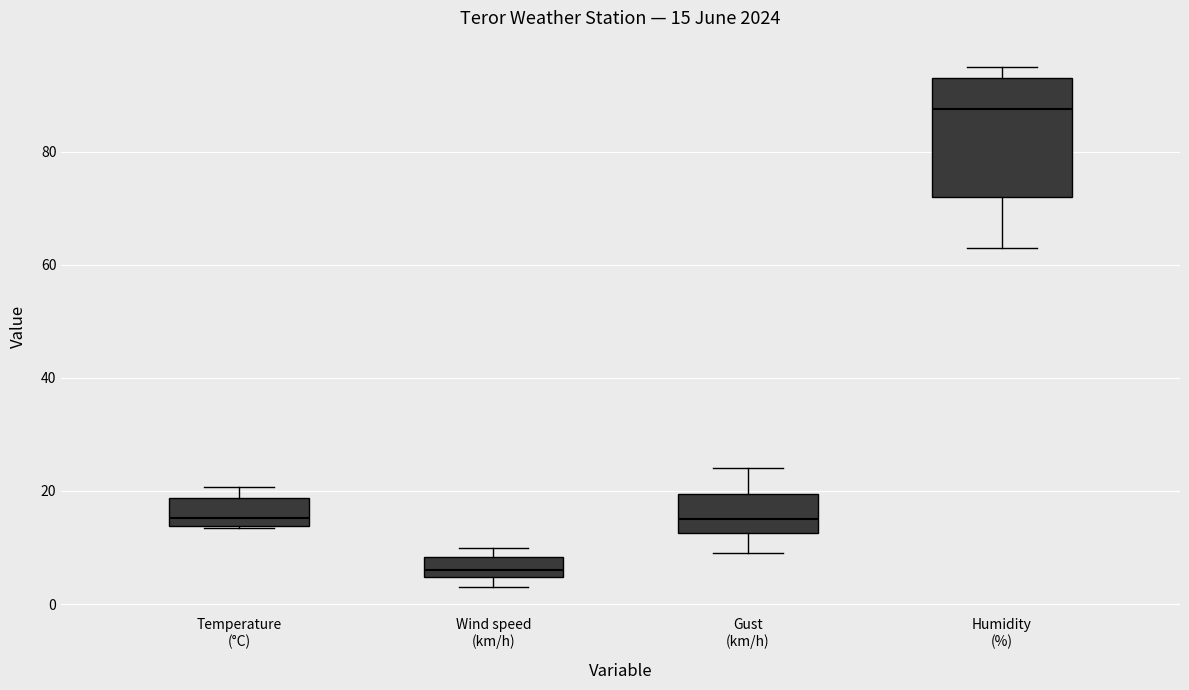

Which box has the highest median line?

Humidity (%)